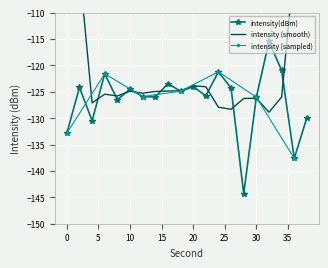

How many points are lower than both their immediate neighbors (excluding endpoints)?

7